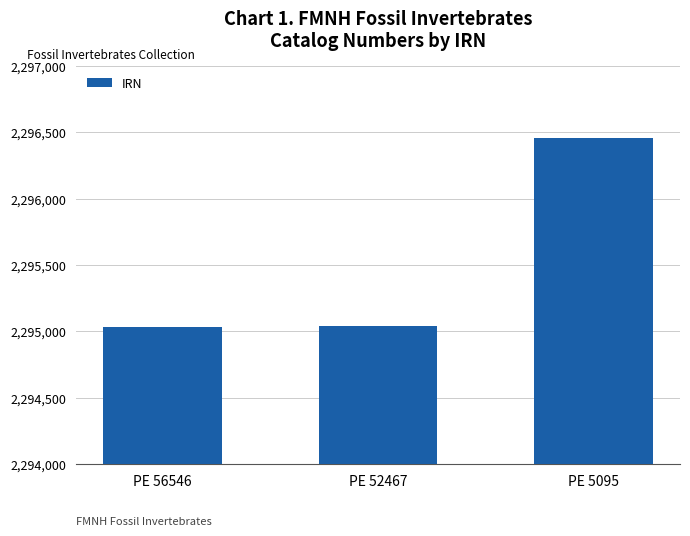

What is the difference between the maximum and minimum values?

1424